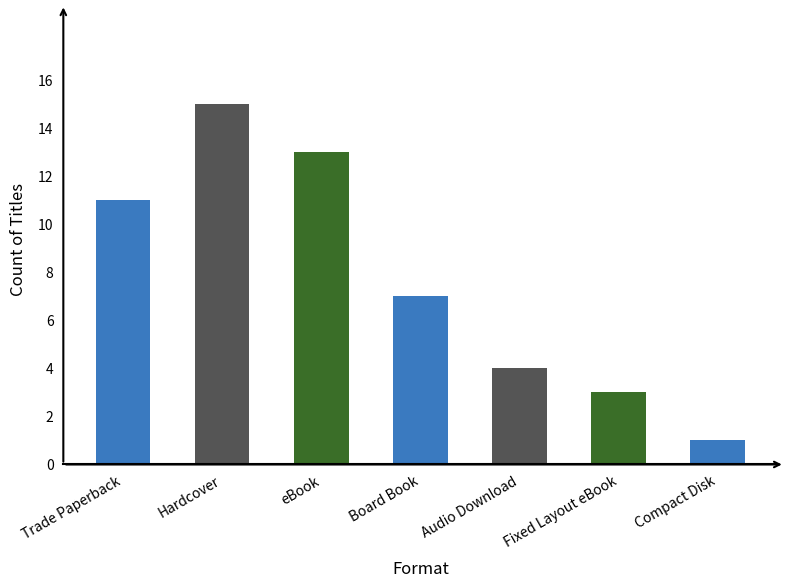

Is it true that the value at Hardcover is 5?

False